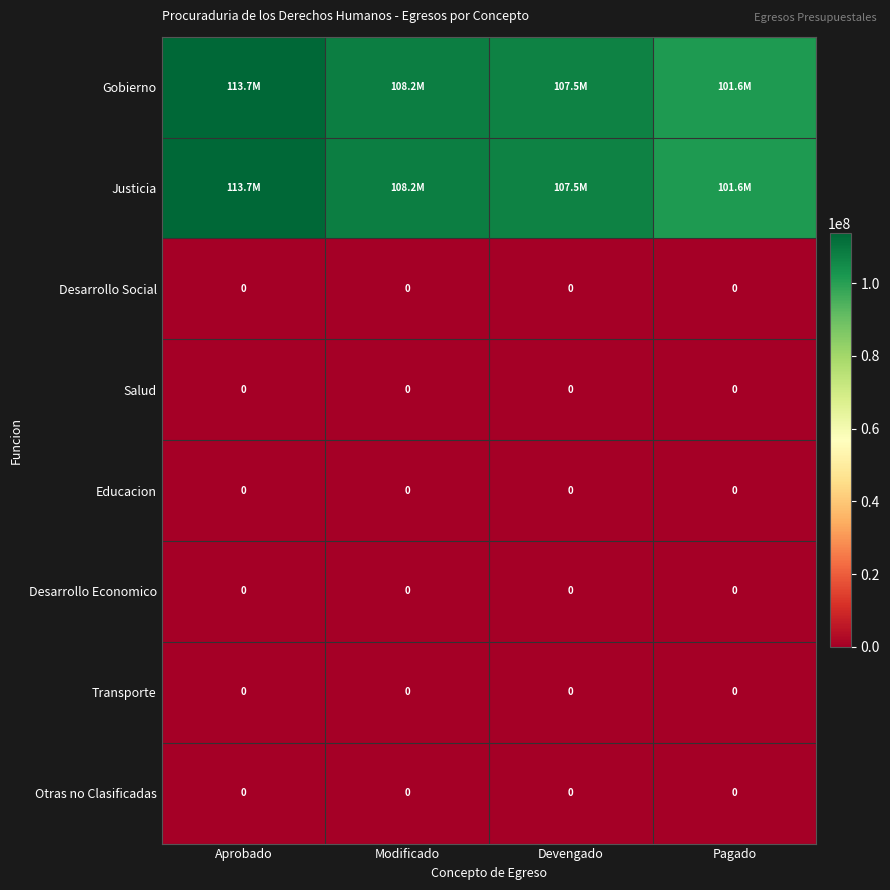

What is the total value across all series at Modificado?

216356199.4